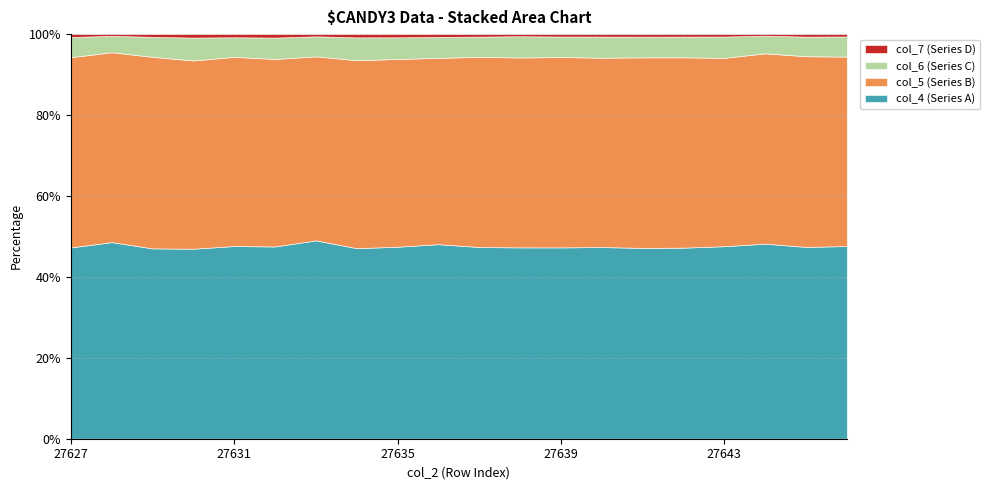

What is the sum of the col_6 values at 27643 and 27635?

2139